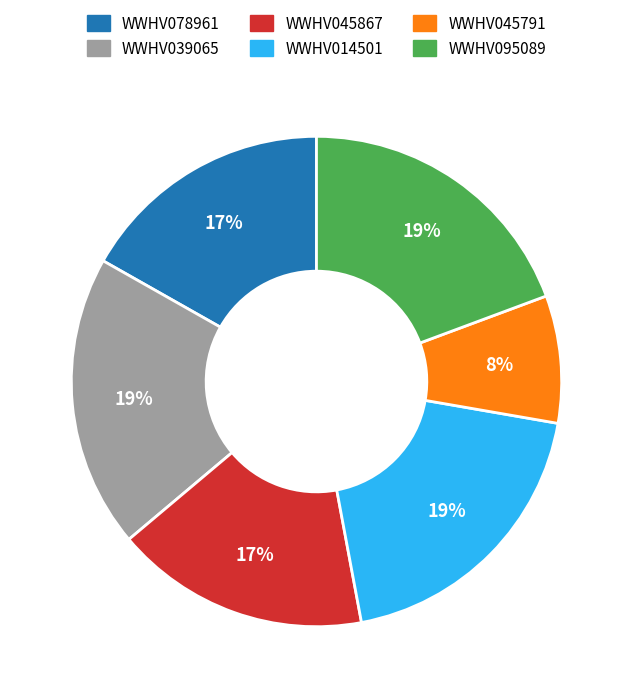

Which slice is the smallest?

WWHV045791